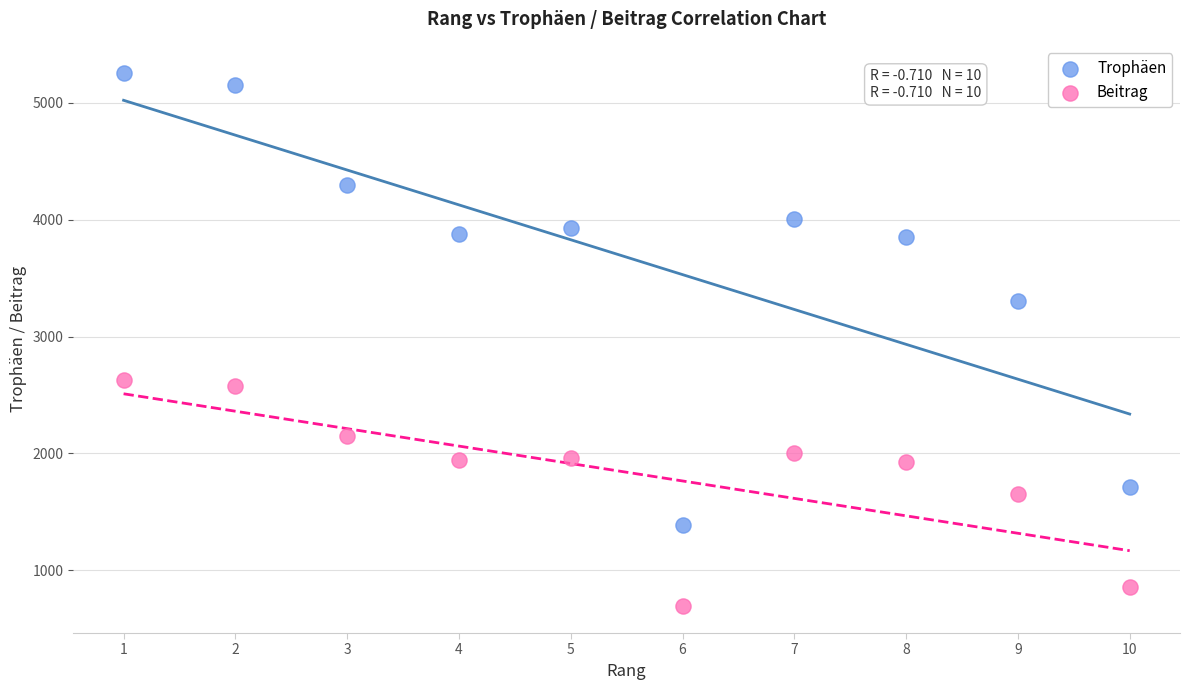

Which series has the largest Y range (max minus min)?

Trophäen